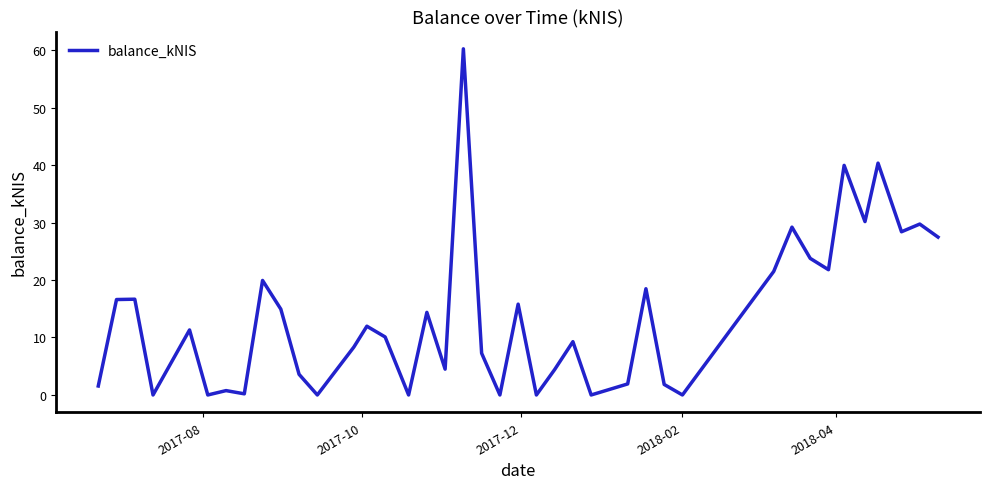

What is the maximum value shown in the chart?

60.2